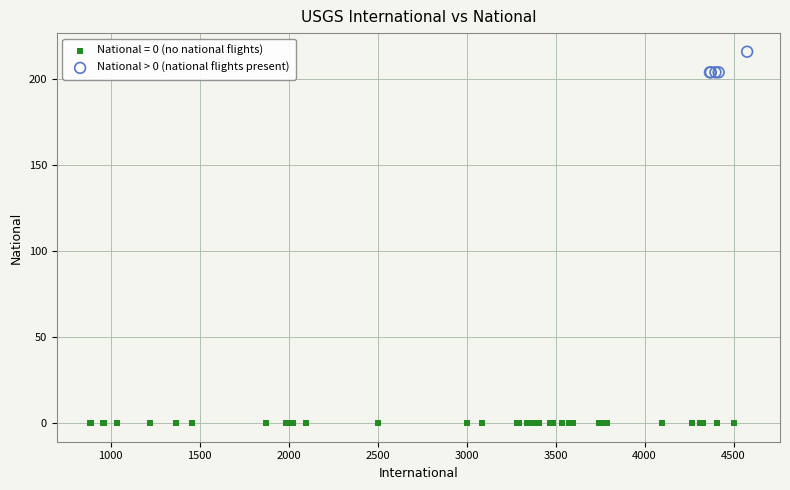

Which series reaches the maximum Y coordinate?

National > 0 (national flights present)